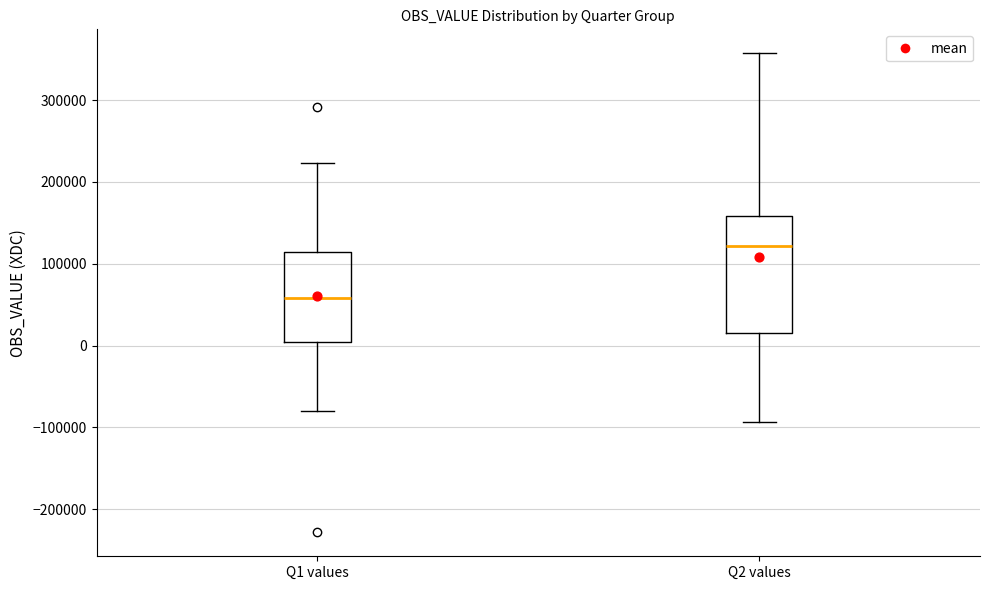

Which box has the highest median line?

Q2 values